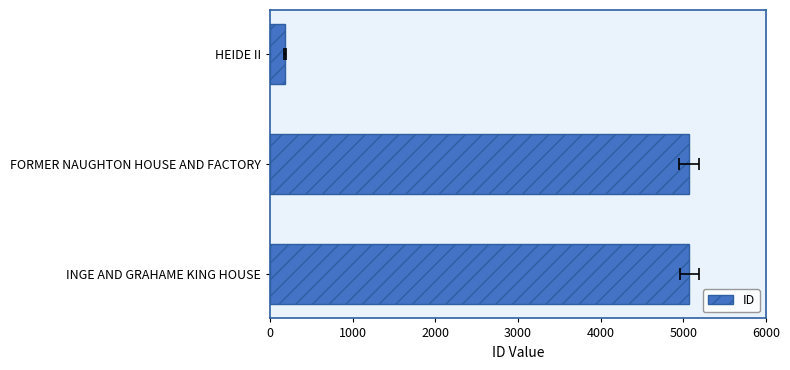

What is the change in value from HEIDE II to FORMER NAUGHTON HOUSE AND FACTORY?

+4886